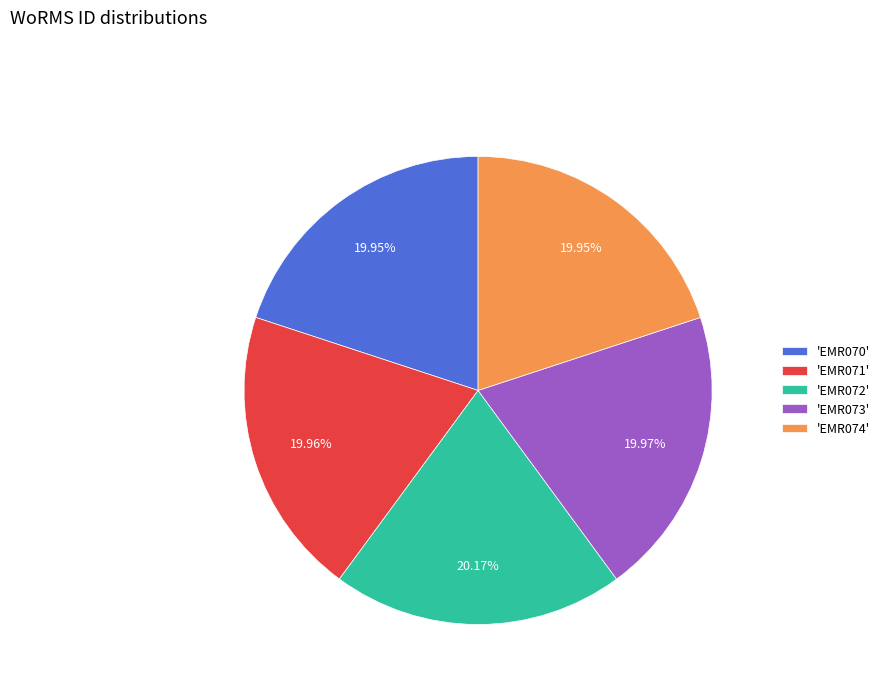

Does any single category account for the majority?

No